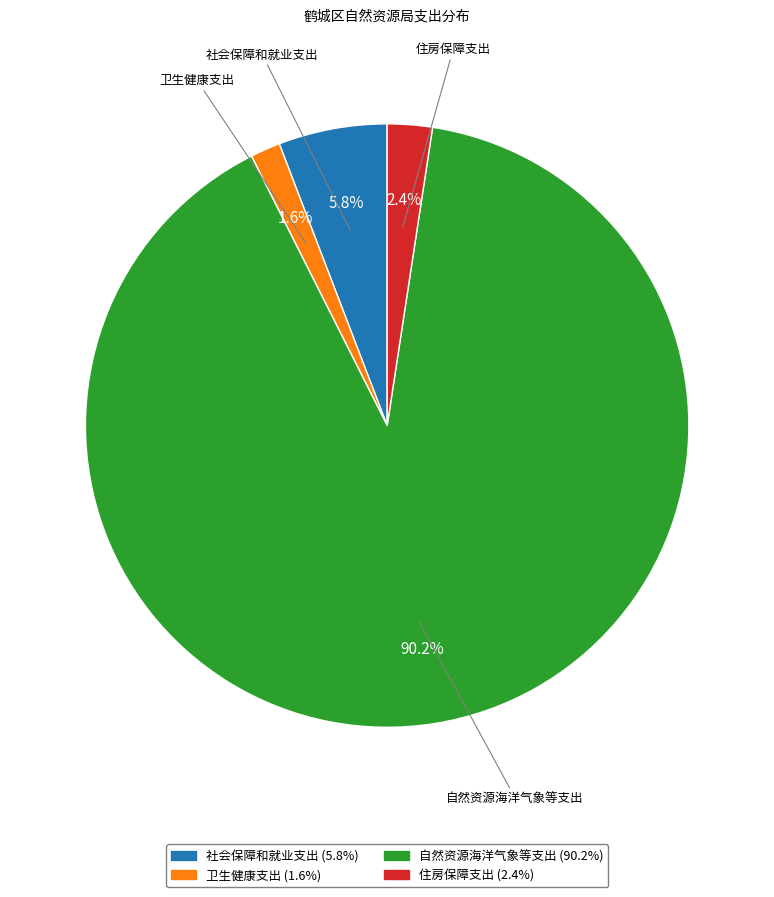

Which category has the smallest portion of the pie?

卫生健康支出